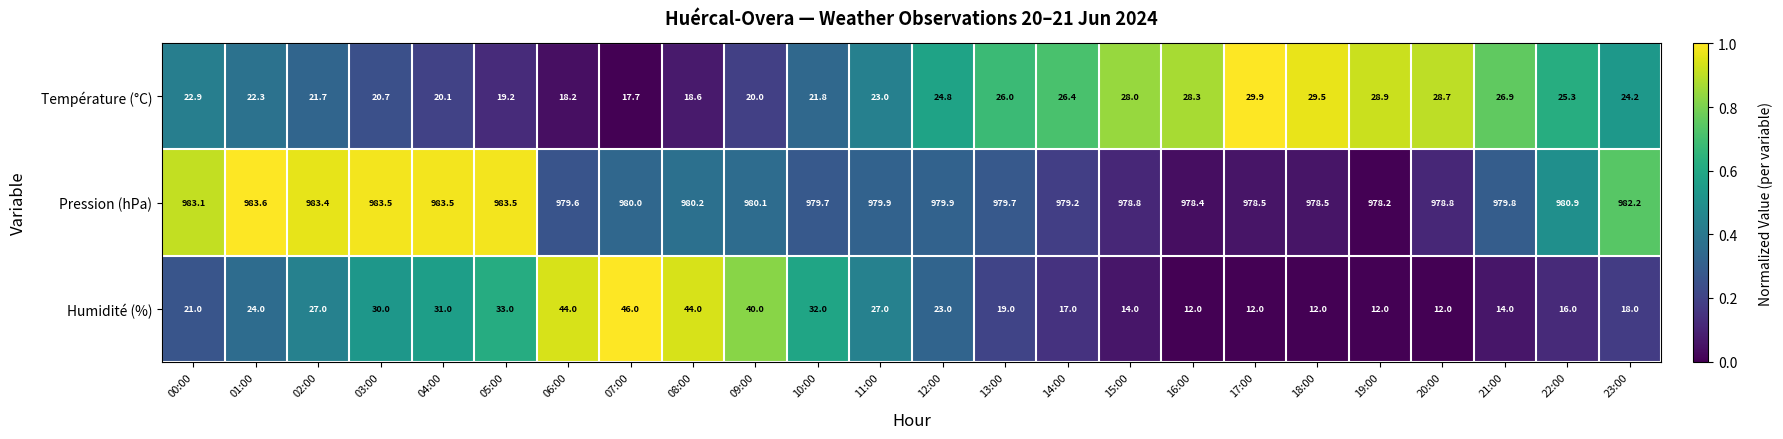

List the series in order of their peak value, lowest first.

Température (°C), Humidité (%), Pression (hPa)